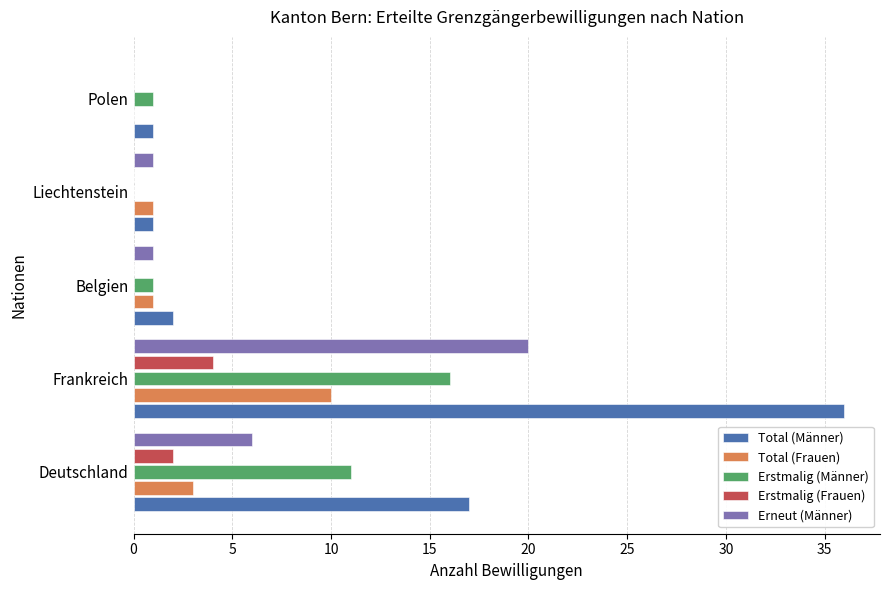

Count the number of categories in the chart.

5